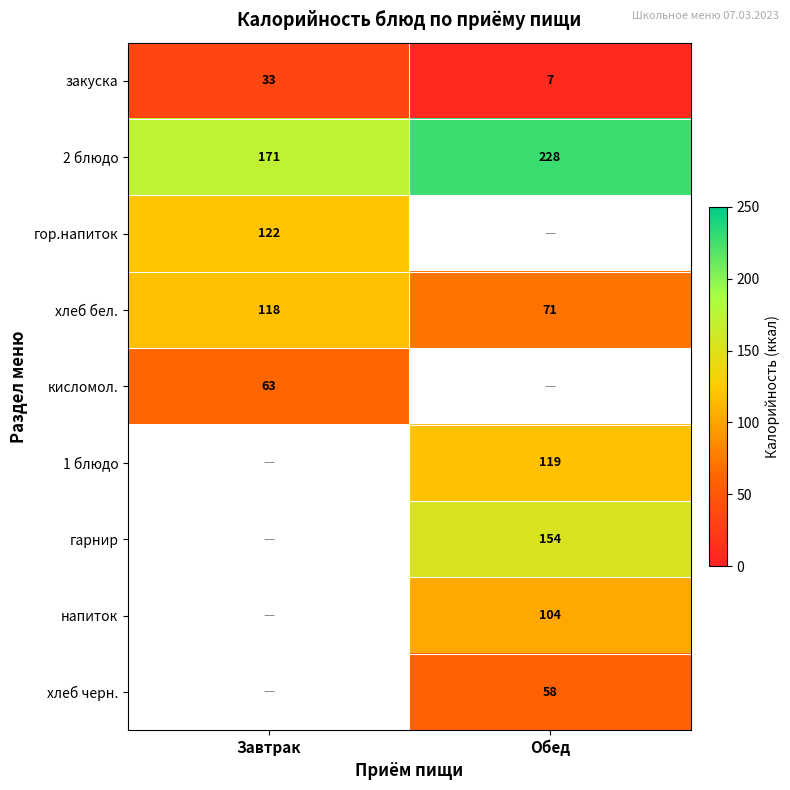

What is the spread (max minus min) of values at Завтрак?

138.0